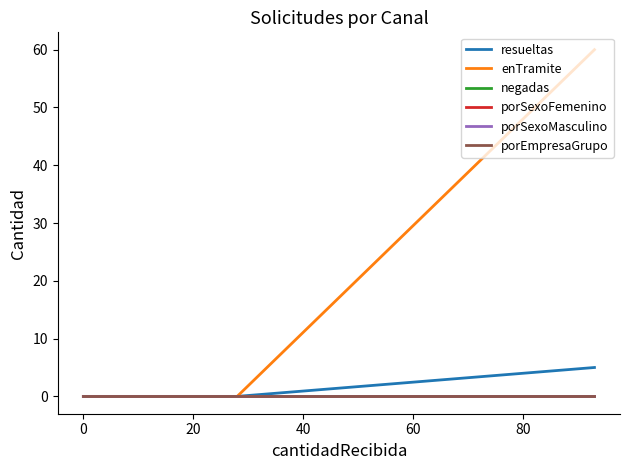

True or false: negadas and porSexoFemenino intersect in this chart.

False